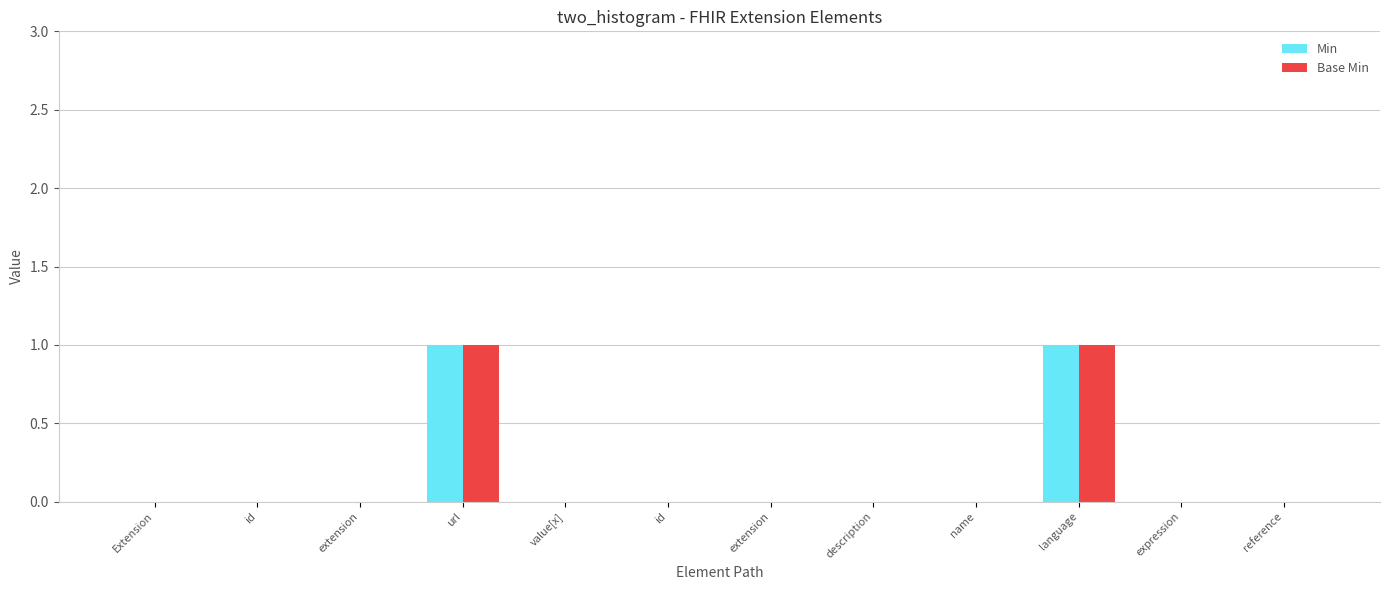

At how many categories does at least one series exceed 0?

2